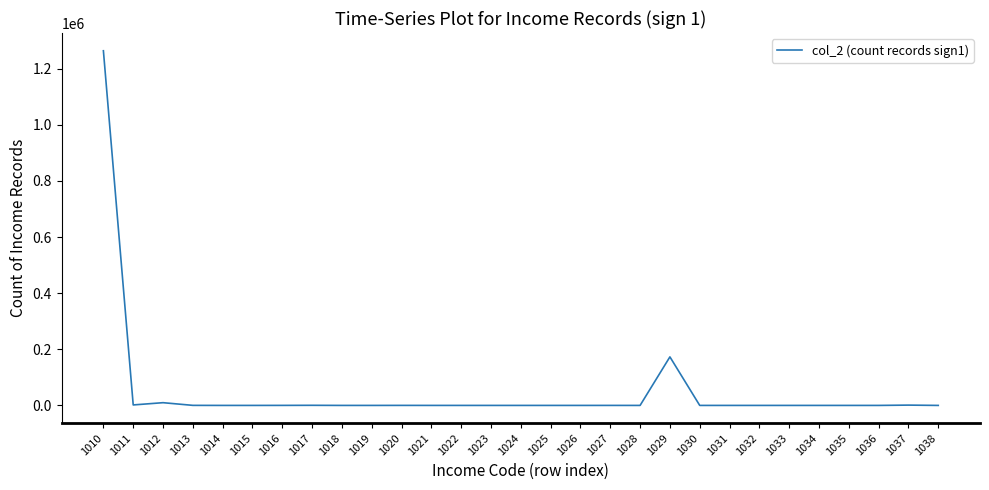

Is this an area chart (filled region under the line)?

No